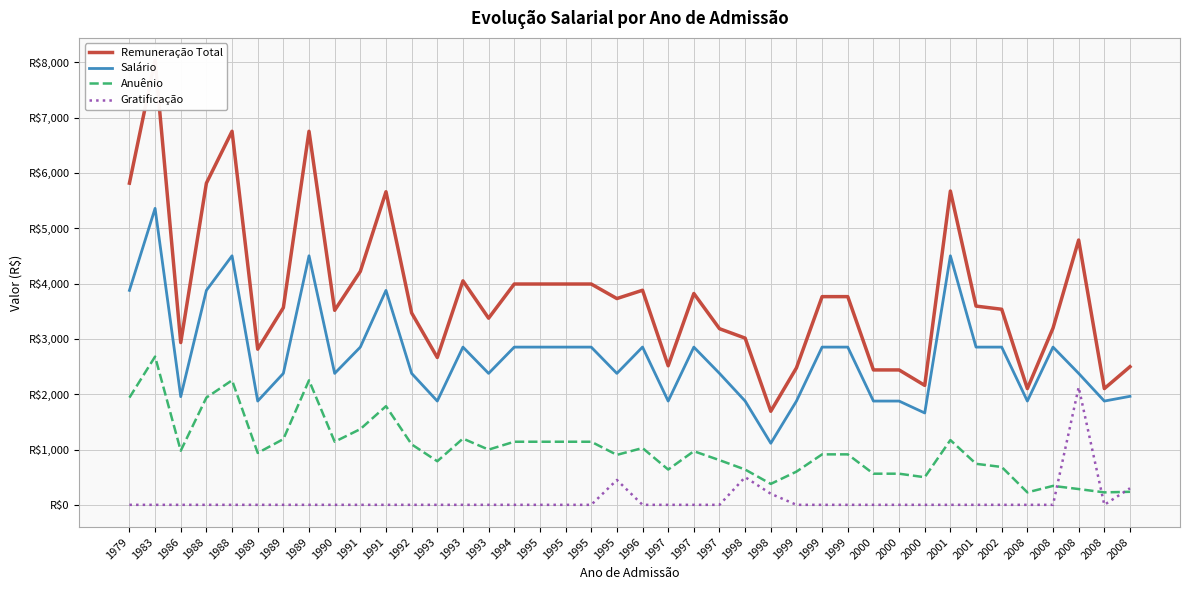

What is the difference between the highest and lowest values at 1988?

5815.0